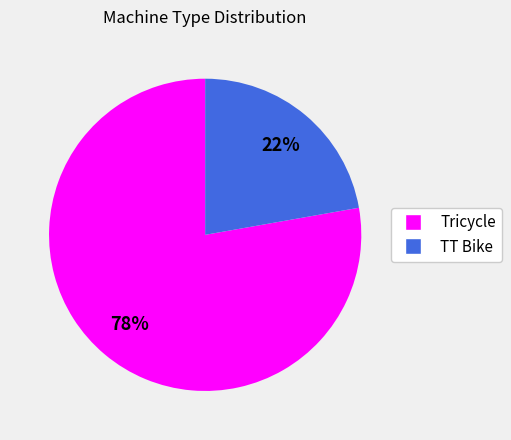

Is the sum of TT Bike and Tricycle greater than half?

Yes